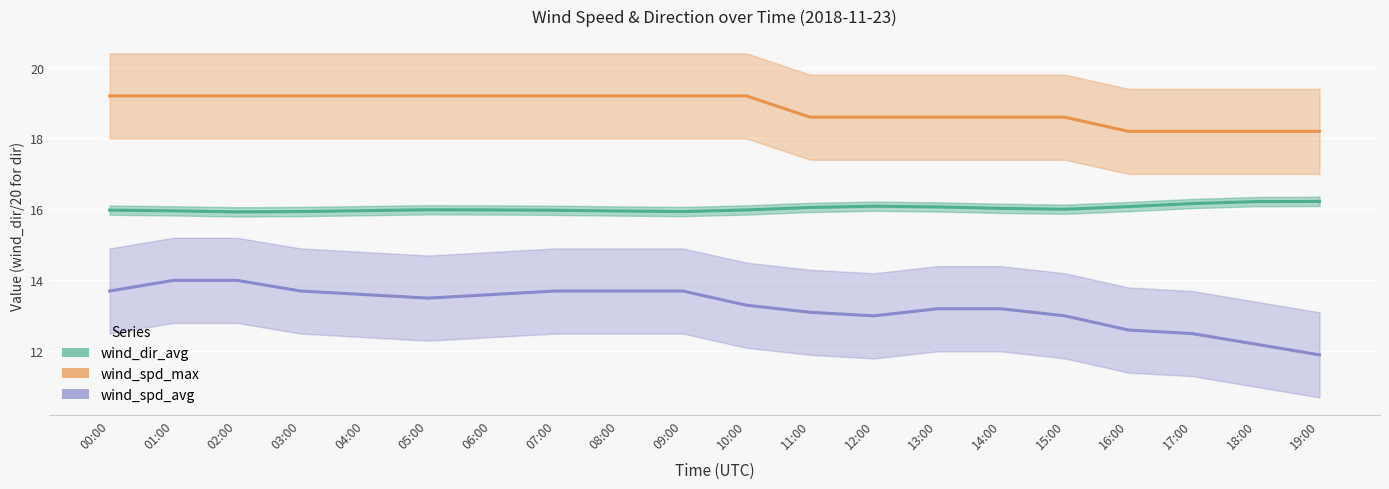

True or false: wind_spd_max and wind_spd_avg cross at least once.

False